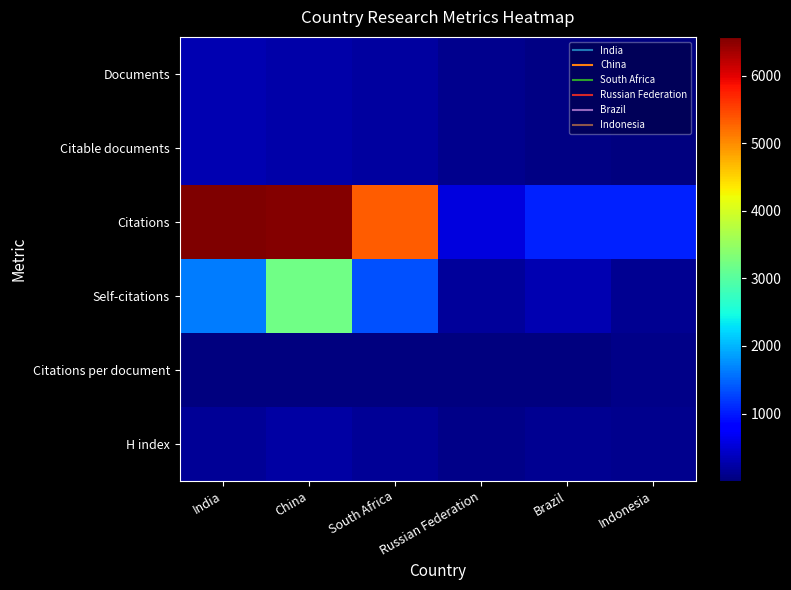

At which category does the chart reach its peak across all series?

India